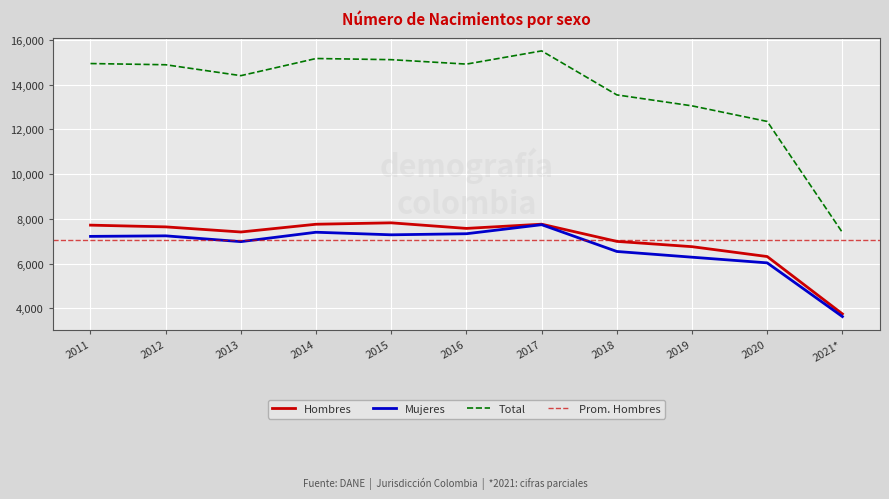

Reading left to right, extract all data points from this chart.

Hombres: 2011=7720	2012=7642	2013=7414	2014=7760	2015=7823	2016=7574	2017=7762	2018=6994	2019=6758	2020=6317	2021*=3755
Mujeres: 2011=7218	2012=7242	2013=6983	2014=7403	2015=7288	2016=7336	2017=7740	2018=6544	2019=6288	2020=6035	2021*=3636
Total: 2011=14938	2012=14884	2013=14397	2014=15163	2015=15111	2016=14913	2017=15503	2018=13538	2019=13048	2020=12352	2021*=7391